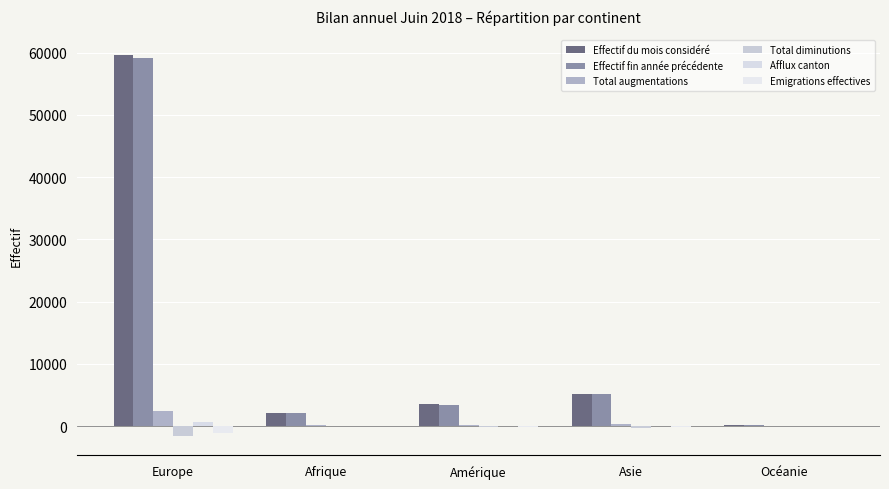

The Effectif fin année précédente series shows 4759 at Amérique. True or false?

False